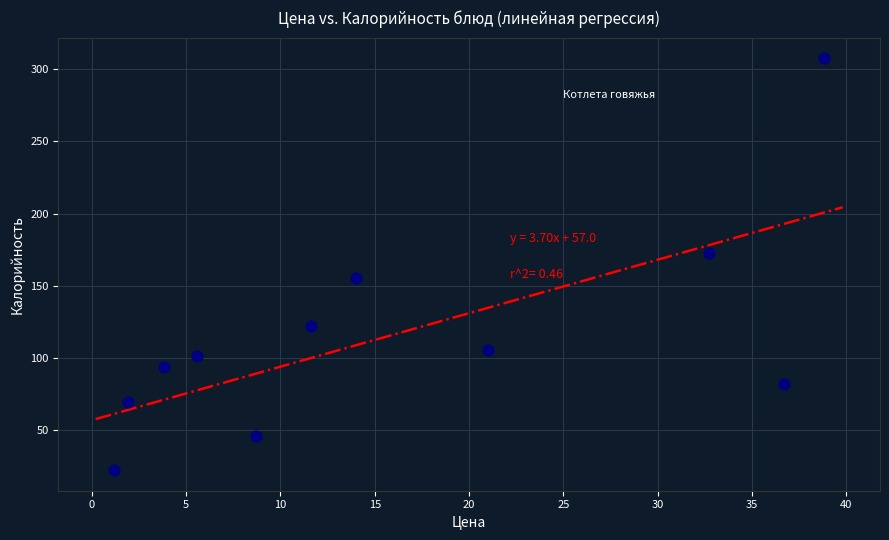

What is the range of X values (max minus min)?

37.6